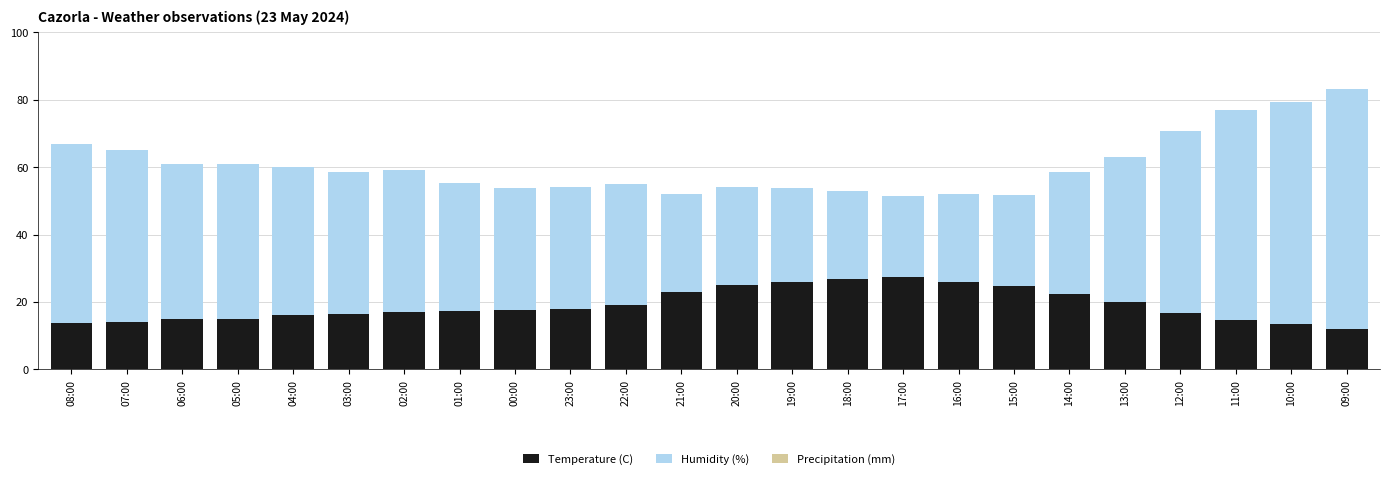

What is the difference between the maximum and minimum values in the Temperature (C) series?

15.2